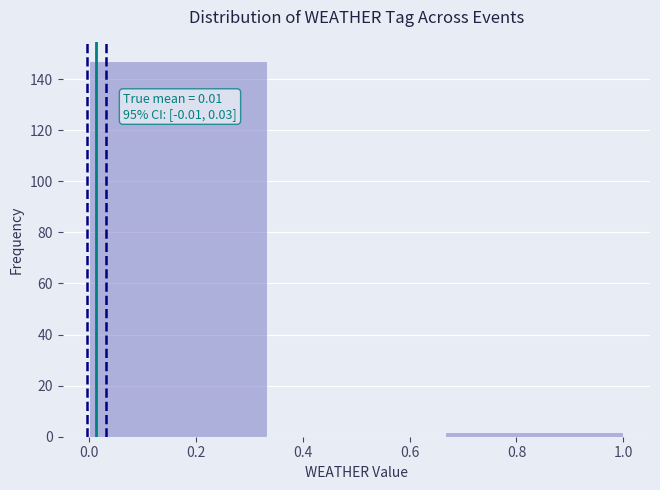

Which range on the x-axis has the tallest bar?

0.00 to 0.34